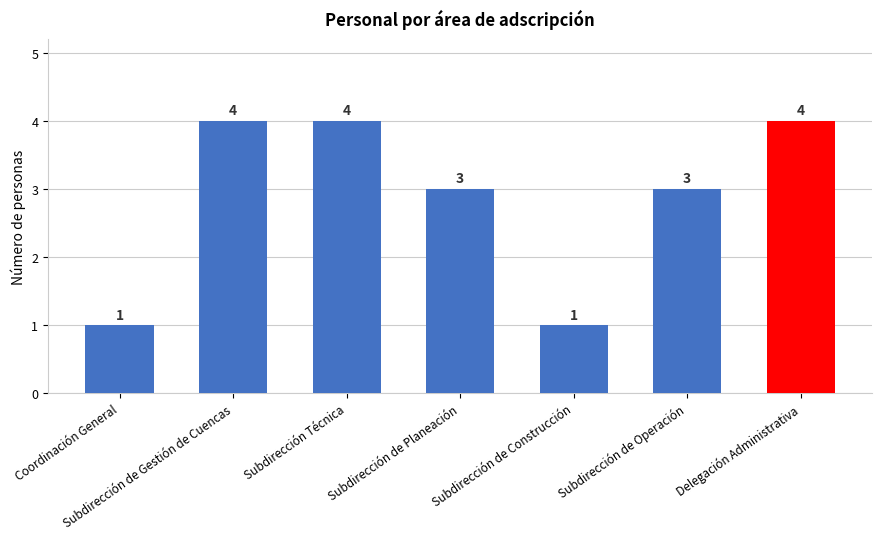

Count the number of data series in this chart.

1